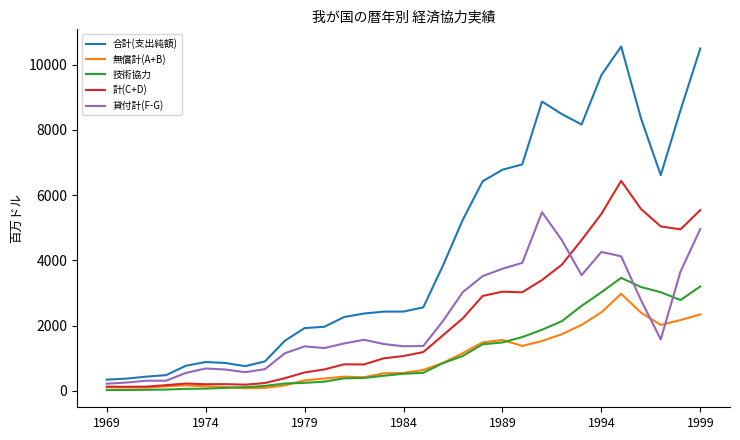

At how many categories does at least one series exceed 5538?

12